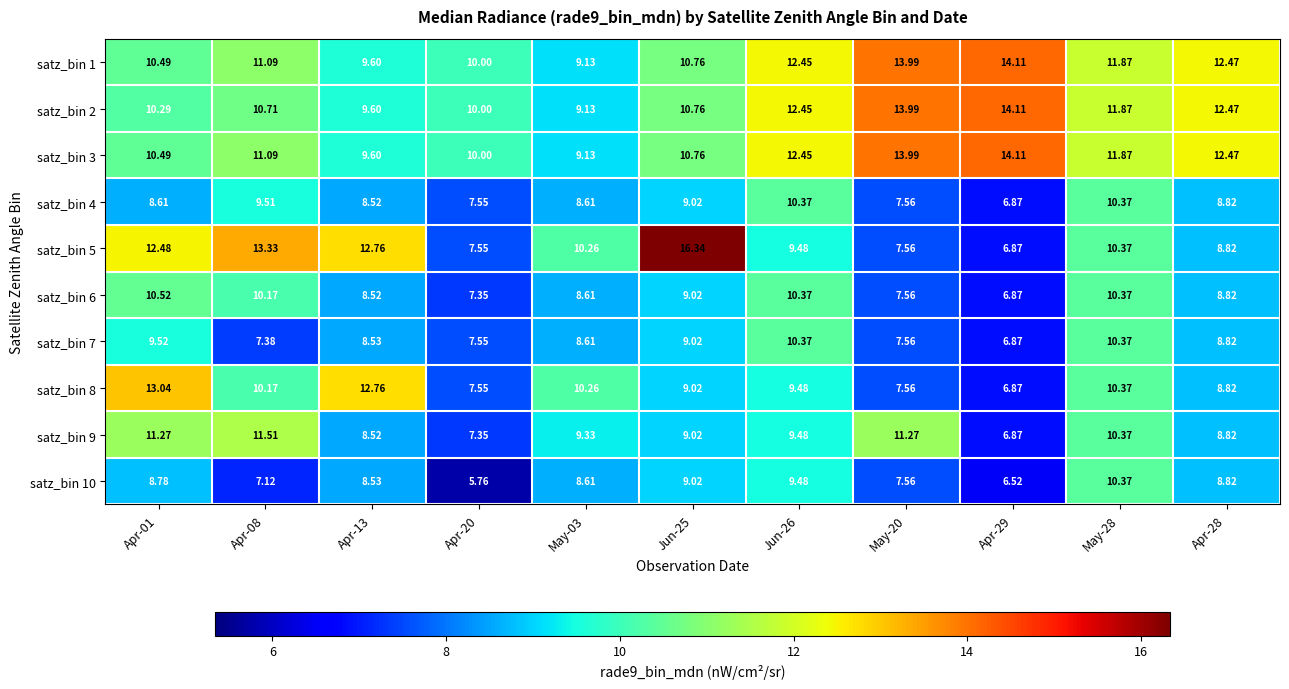

Is the value of satz_bin 6 at Apr-01 greater than the value of satz_bin 5 at Apr-01?

No